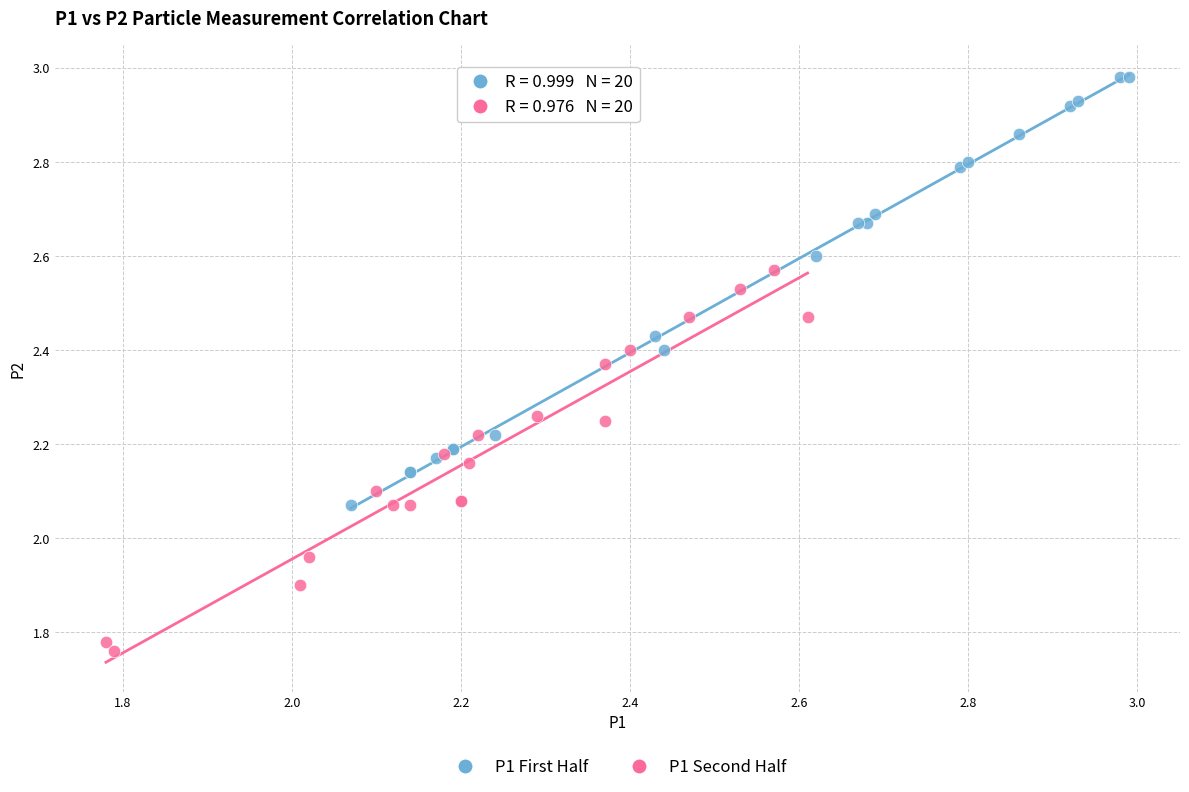

Which series contains the lowest Y value?

P1 Second Half